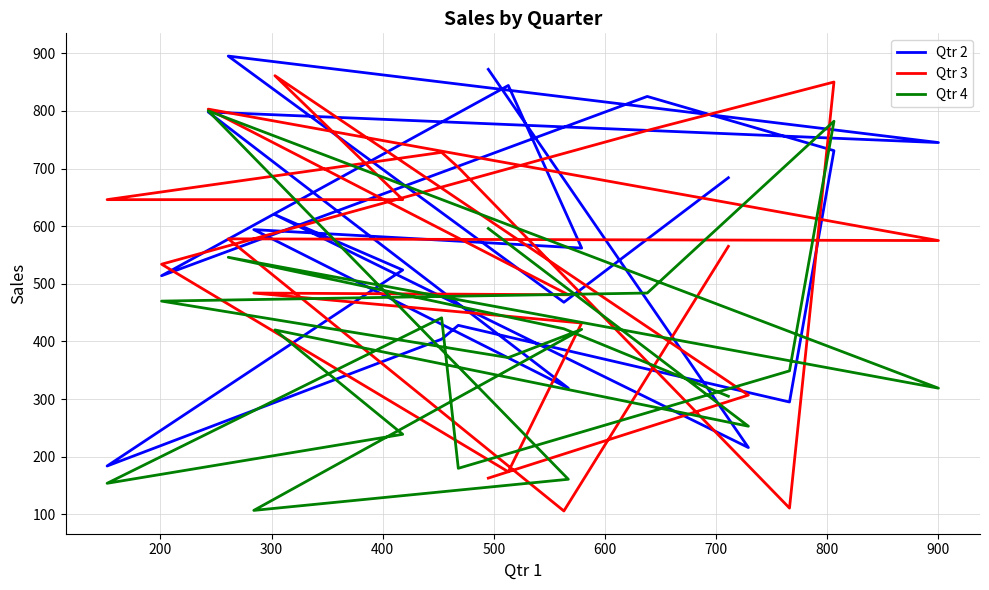

List the series in order of their overall mean, lowest first.

Qtr 4, Qtr 3, Qtr 2